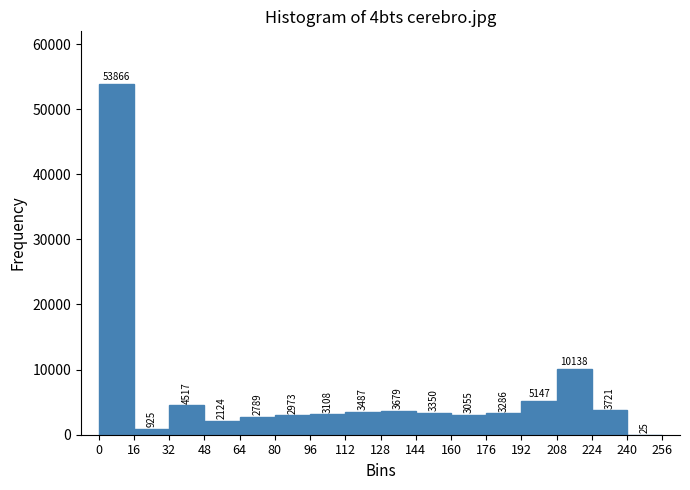

Which range on the x-axis has the tallest bar?

0 to 16